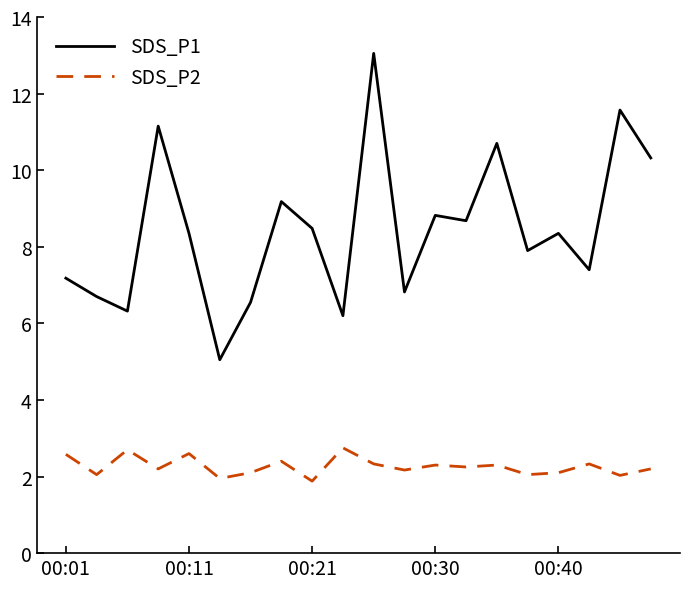

Which series has the largest total across all categories?

SDS_P1